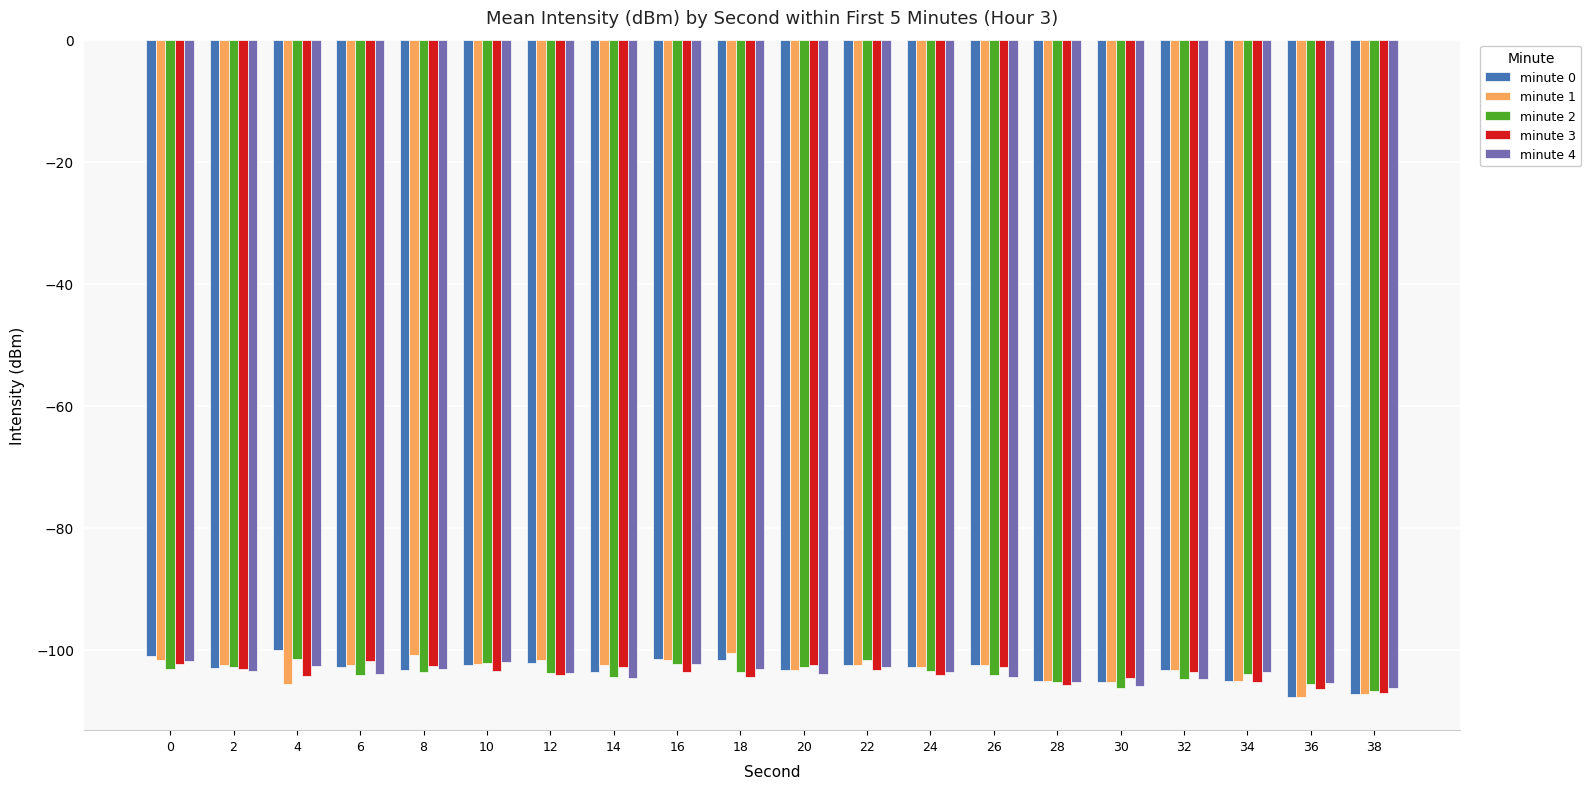

What is the spread (max minus min) of values at 24?

1.2